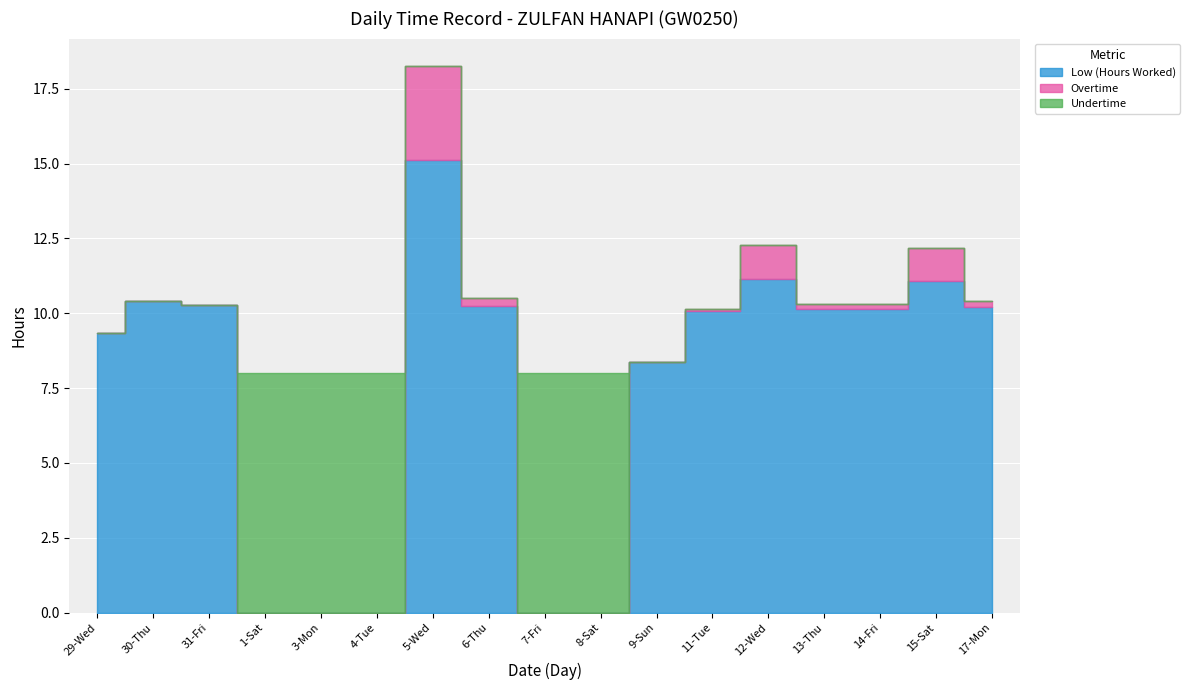

Reading right to left, transcribe all the data shown in this chart.

Low (Hours Worked): 17-Mon=10.2	15-Sat=11.1	14-Fri=10.2	13-Thu=10.2	12-Wed=11.1	11-Tue=10.1	9-Sun=8.4	8-Sat=0.0	7-Fri=0.0	6-Thu=10.2	5-Wed=15.1	4-Tue=0.0	3-Mon=0.0	1-Sat=0.0	31-Fri=10.3	30-Thu=10.4	29-Wed=9.3
Overtime: 17-Mon=0.2	15-Sat=1.1	14-Fri=0.1	13-Thu=0.1	12-Wed=1.1	11-Tue=0.1	9-Sun=0.0	8-Sat=0.0	7-Fri=0.0	6-Thu=0.2	5-Wed=3.1	4-Tue=0.0	3-Mon=0.0	1-Sat=0.0	31-Fri=0.0	30-Thu=0.0	29-Wed=0.0
Undertime: 17-Mon=0.0	15-Sat=0.0	14-Fri=0.0	13-Thu=0.0	12-Wed=0.0	11-Tue=0.0	9-Sun=0.0	8-Sat=8.0	7-Fri=8.0	6-Thu=0.0	5-Wed=0.0	4-Tue=8.0	3-Mon=8.0	1-Sat=8.0	31-Fri=0.0	30-Thu=0.0	29-Wed=0.0